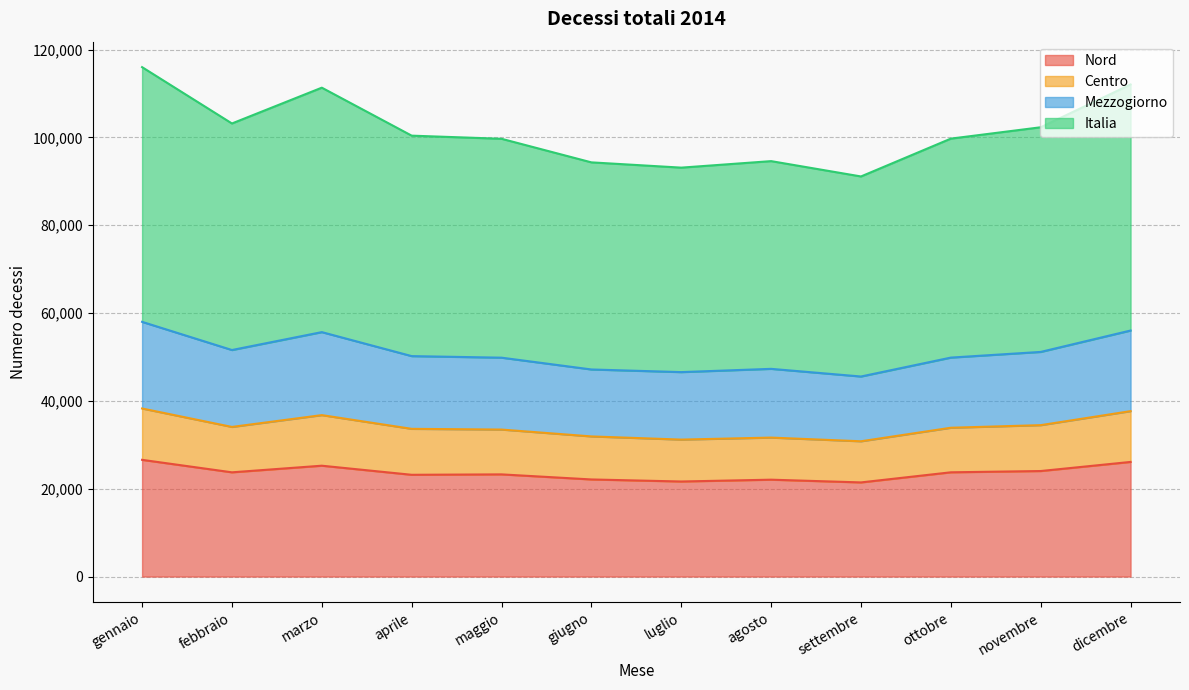

What are all the series names shown in the legend?

Nord, Centro, Mezzogiorno, Italia